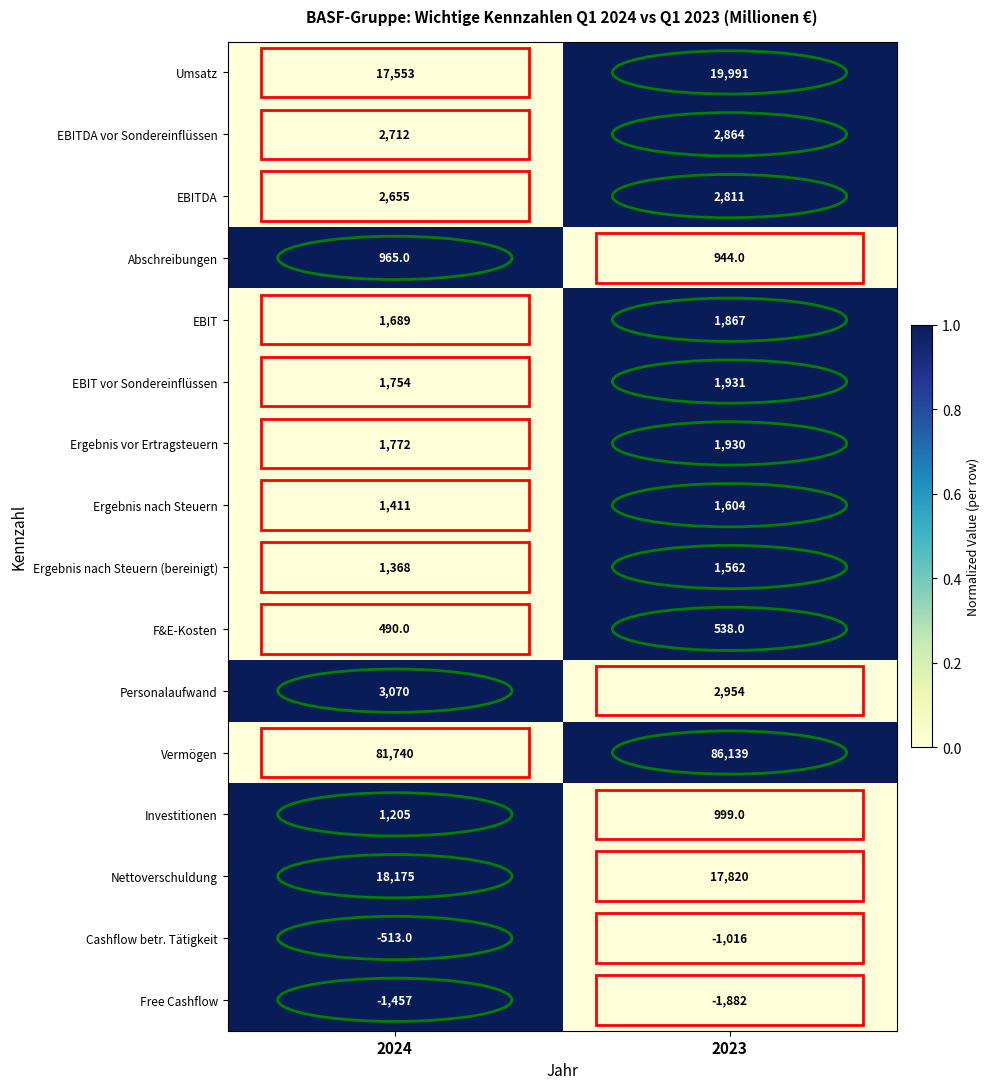

Where is Ergebnis nach Steuern nearest to the value 1507?

2024